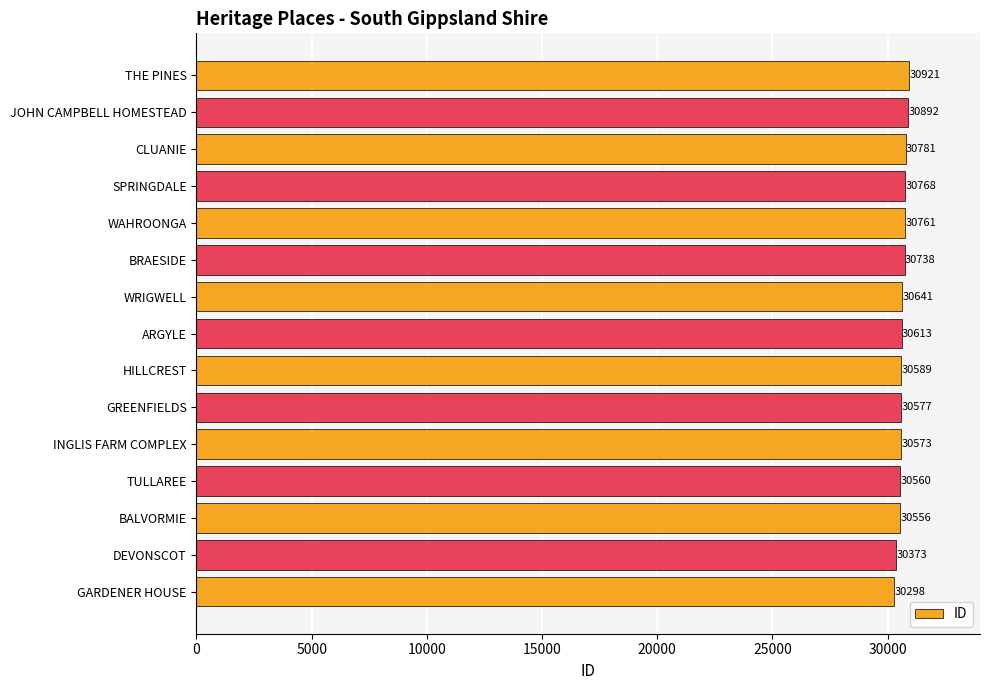

How many bars are there in total?

15